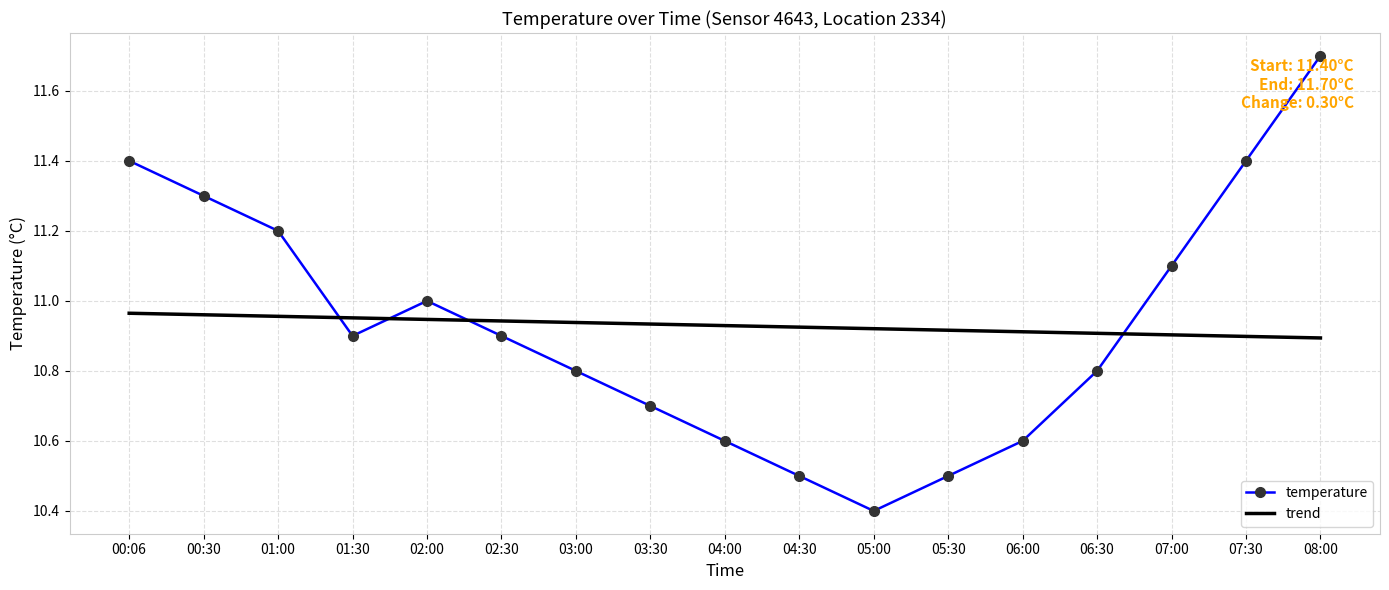

At which category is the sum across all series the highest?

08:00